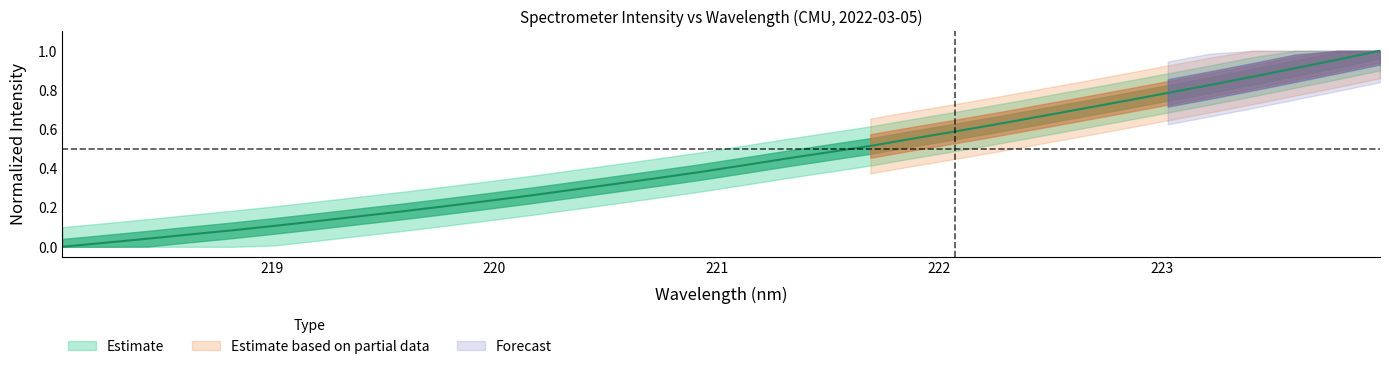

Reading right to left, what are all the values shown in this chart?

223.9802=1.0	223.7895=1.0	223.5987=0.9	223.408=0.9	223.2172=0.8	223.0264=0.8	222.8355=0.7	222.6447=0.7	222.4538=0.7	222.263=0.6	222.0721=0.6	221.8812=0.6	221.6902=0.5	221.4993=0.5	221.3083=0.4	221.1174=0.4	220.9264=0.4	220.7354=0.4	220.5444=0.3	220.3533=0.3	220.1623=0.3	219.9712=0.2	219.7801=0.2	219.589=0.2	219.3979=0.2	219.2067=0.1	219.0156=0.1	218.8244=0.1	218.6332=0.1	218.442=0.0	218.2508=0.0	218.0596=0.0